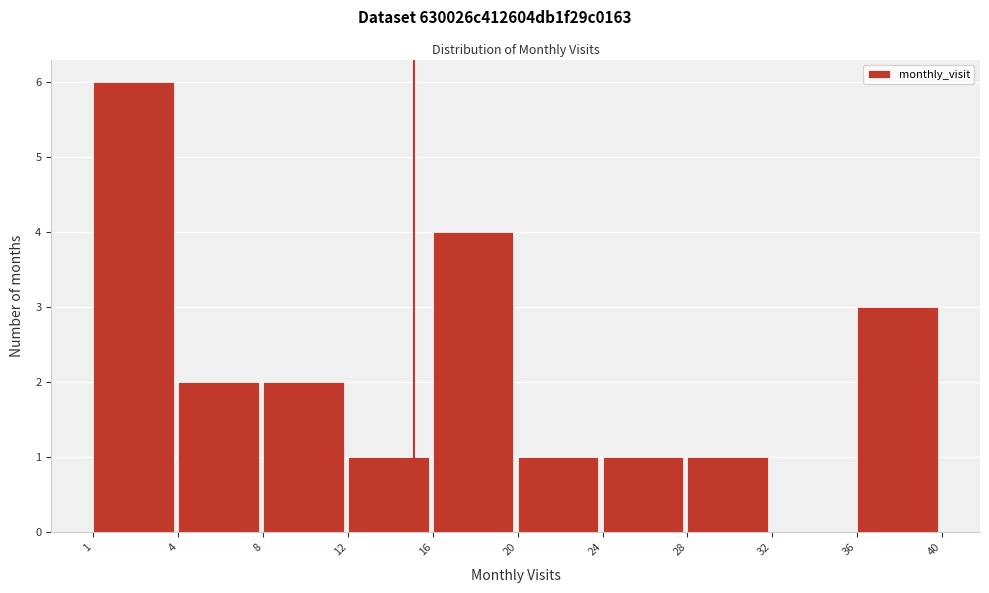

Reading right to left, list all the values displayed in this chart.

36=3	32=0	28=1	24=1	20=1	16=4	12=1	8=2	4=2	1=6